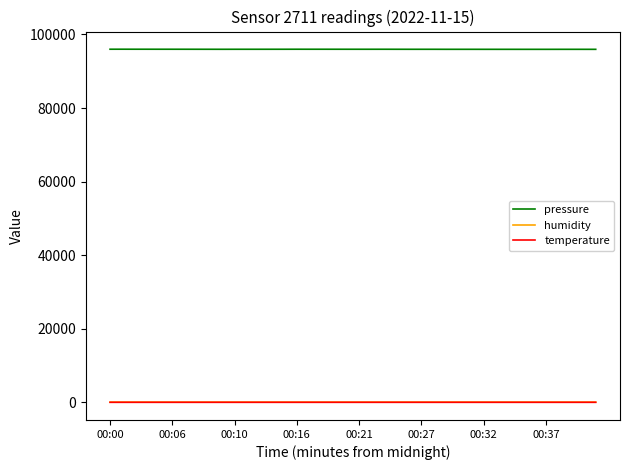

What is the highest value of the pressure series?

95992.0